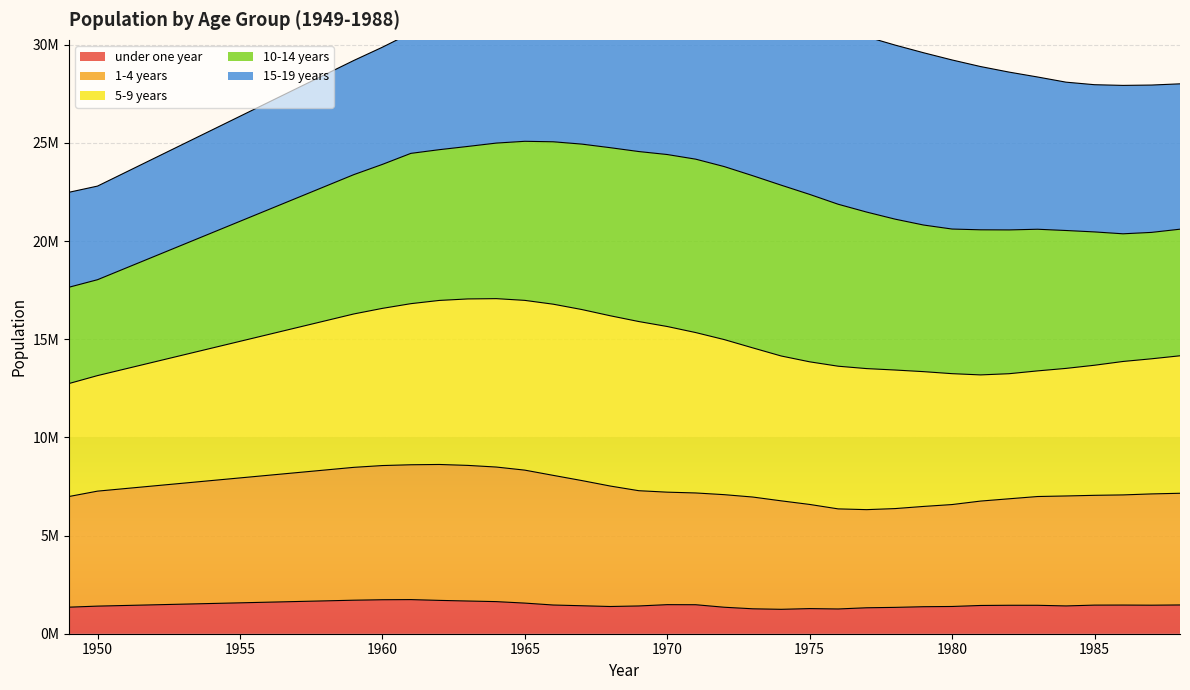

What is the difference between the maximum and minimum values in the 1-4 years series?

2300587